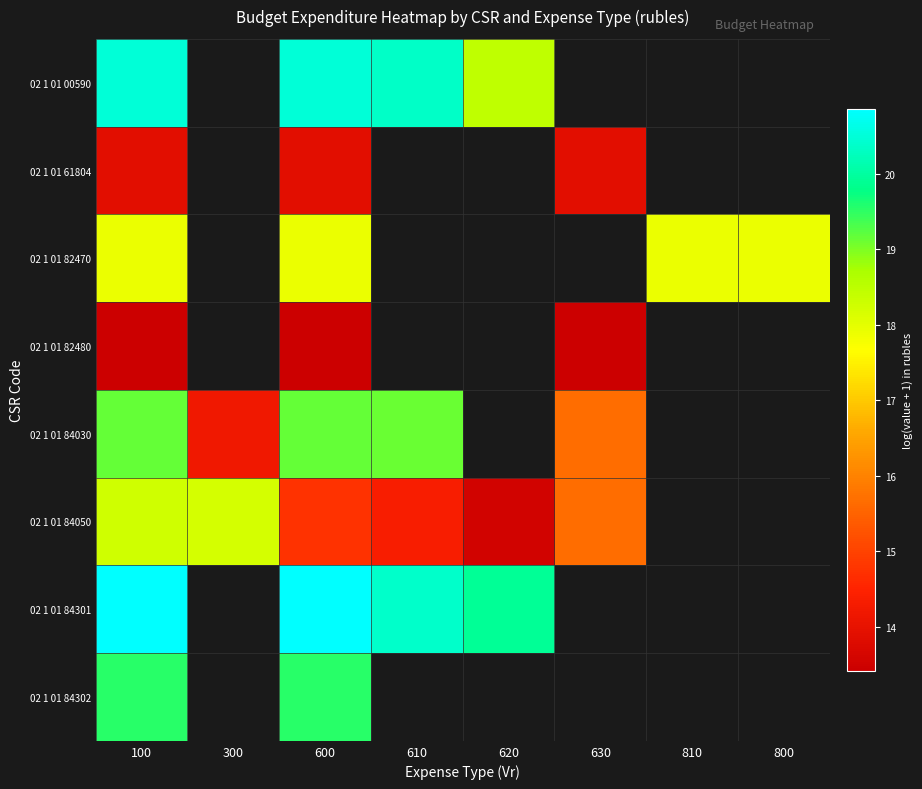

How many values in 02 1 01 82470 are above zero?

4